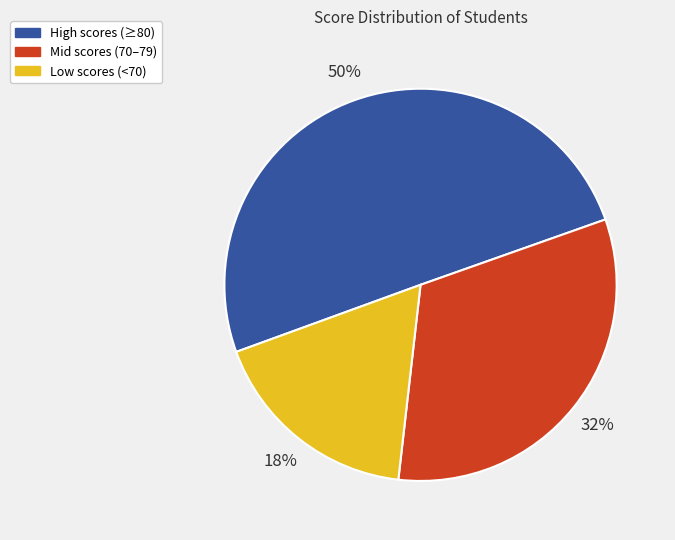

Combined, do High scores (≥80) and Mid scores (70–79) account for over 50%?

Yes